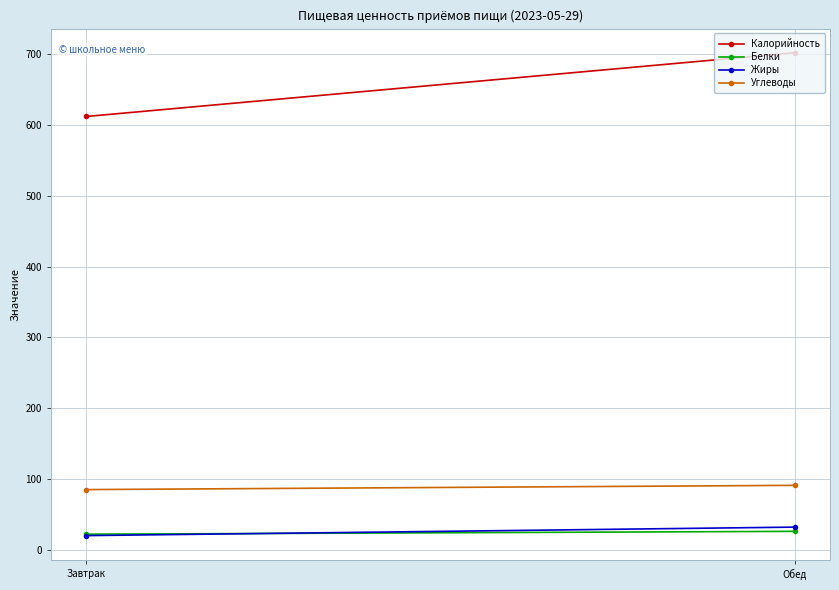

Between Завтрак and Обед, which series saw the biggest shift?

Калорийность